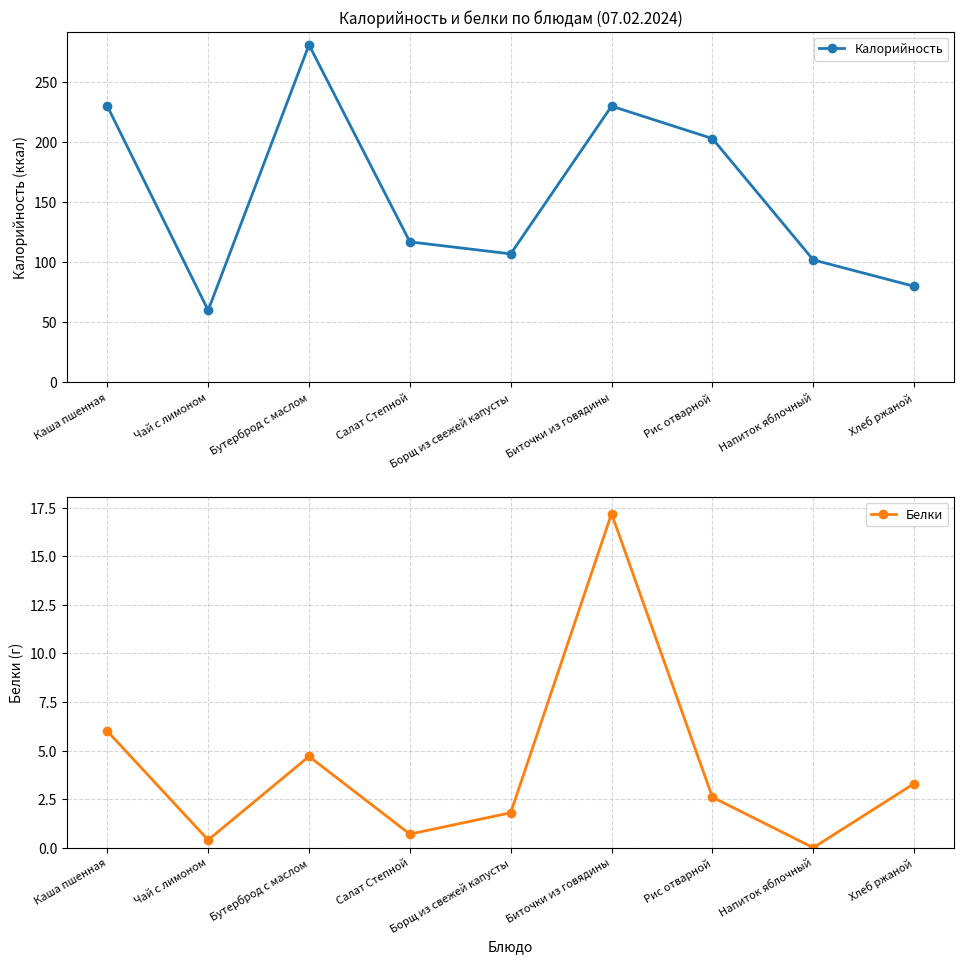

True or false: Белки and Калорийность intersect in this chart.

False